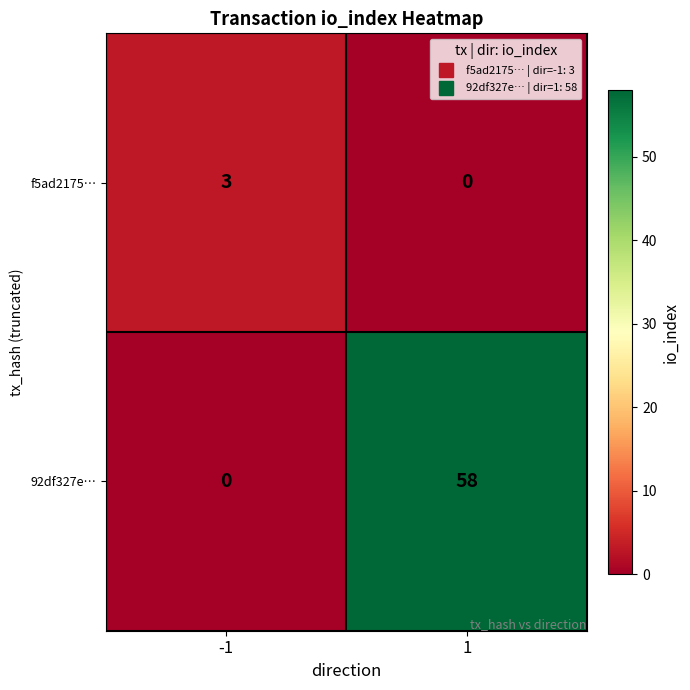

Is it true that 92df327e… equals 58 at 1?

True